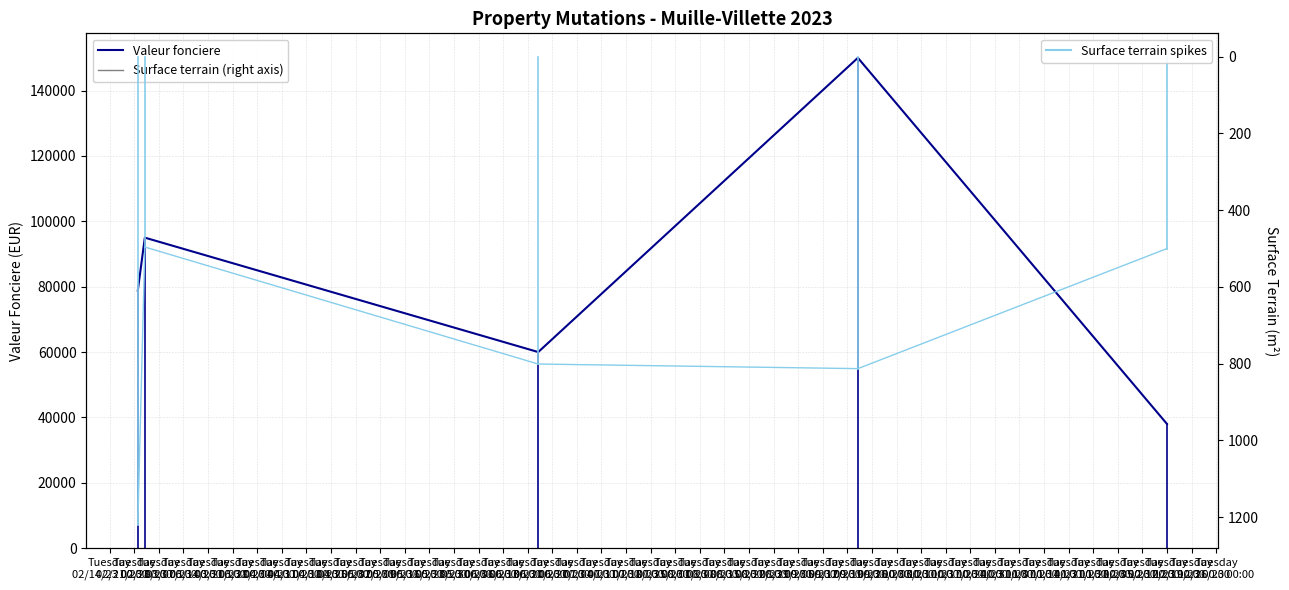

True or false: Valeur fonciere and Surface terrain intersect in this chart.

False